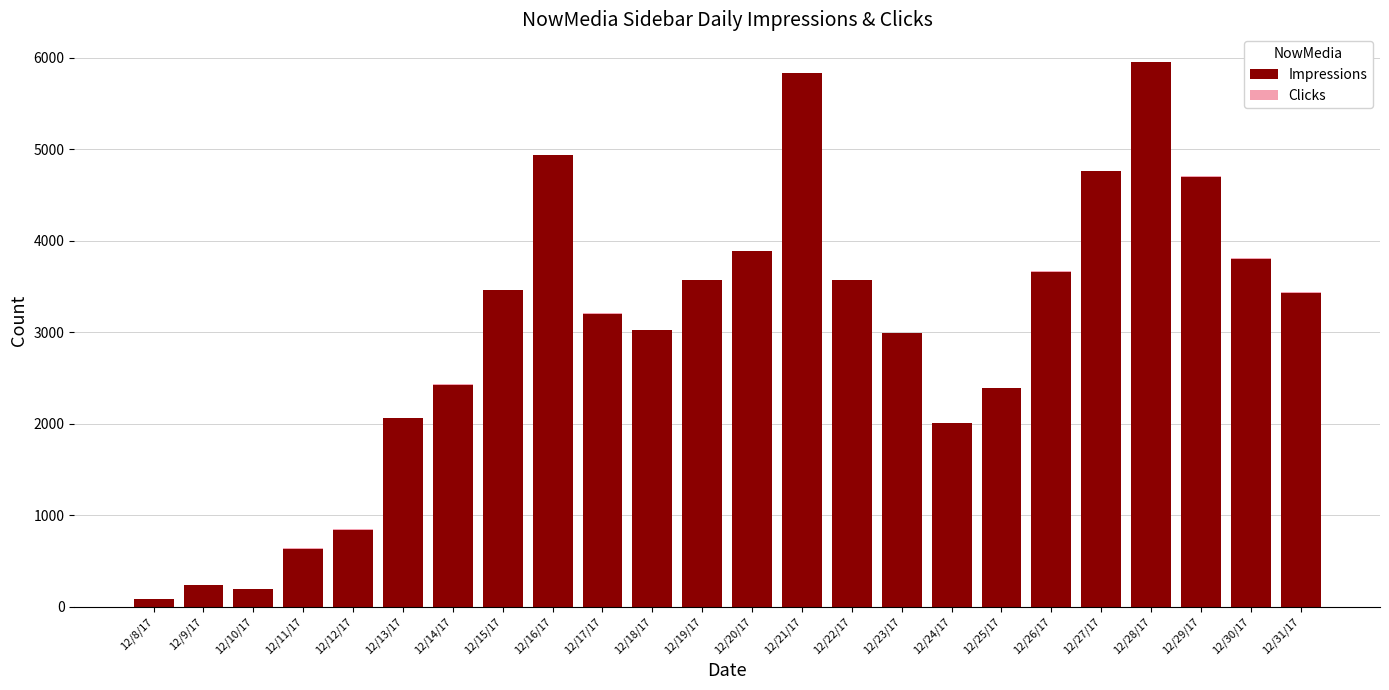

What is the sum of all Impressions values?

71695